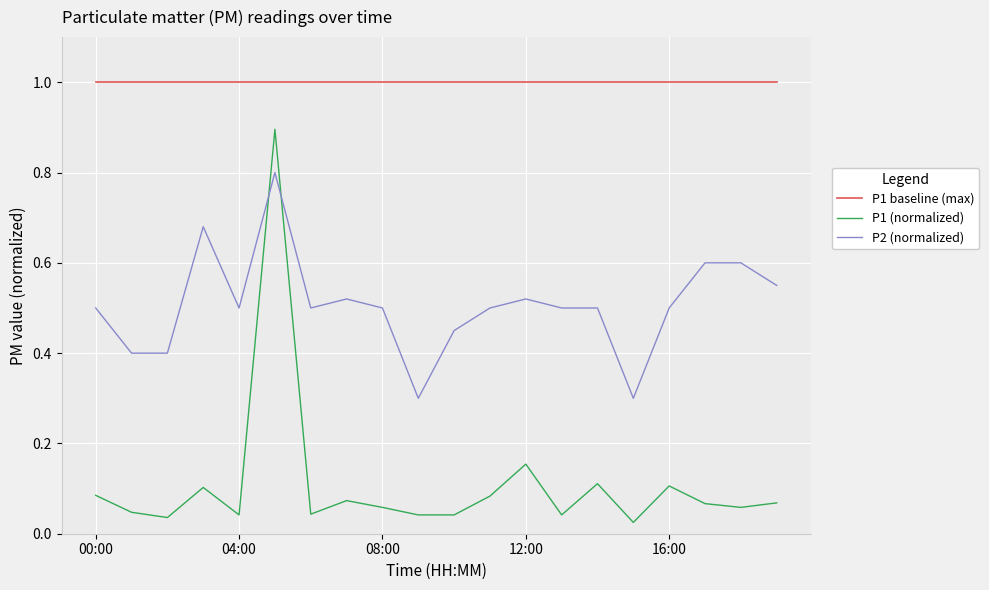

Count the P2 (normalized) values in the range 0 to 1.

20